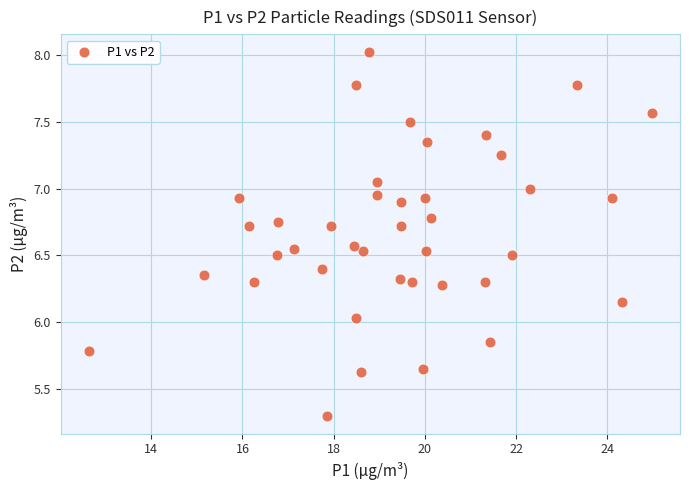

What is the range of X values (max minus min)?

12.3